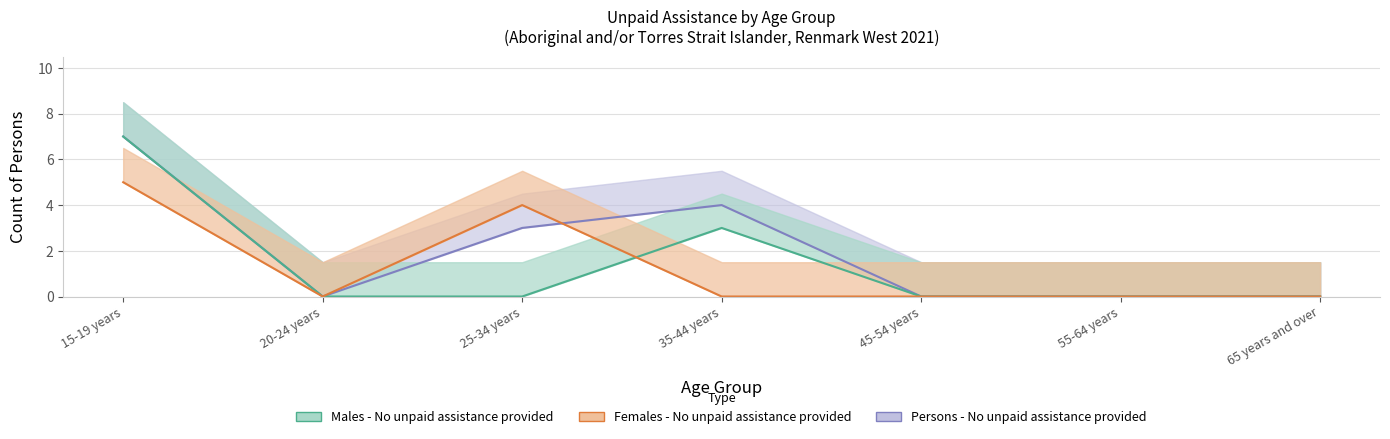

At how many categories does at least one series exceed 1?

3